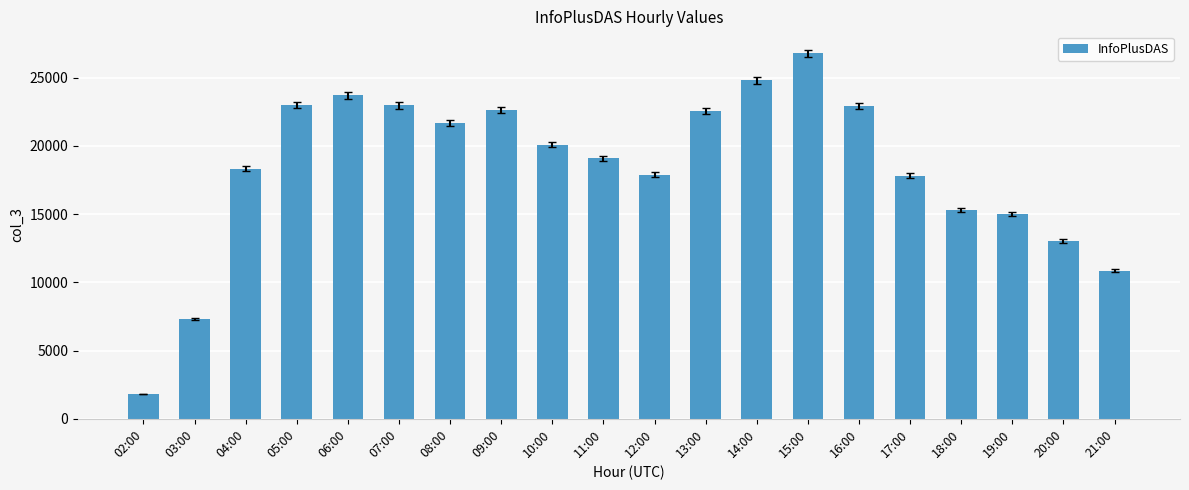

What is the label of the 19th bar from the left?

20:00